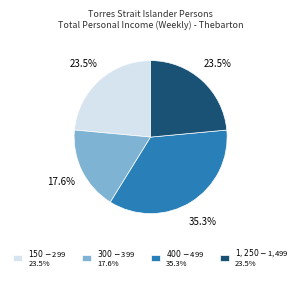

Is there a majority slice in this chart?

No